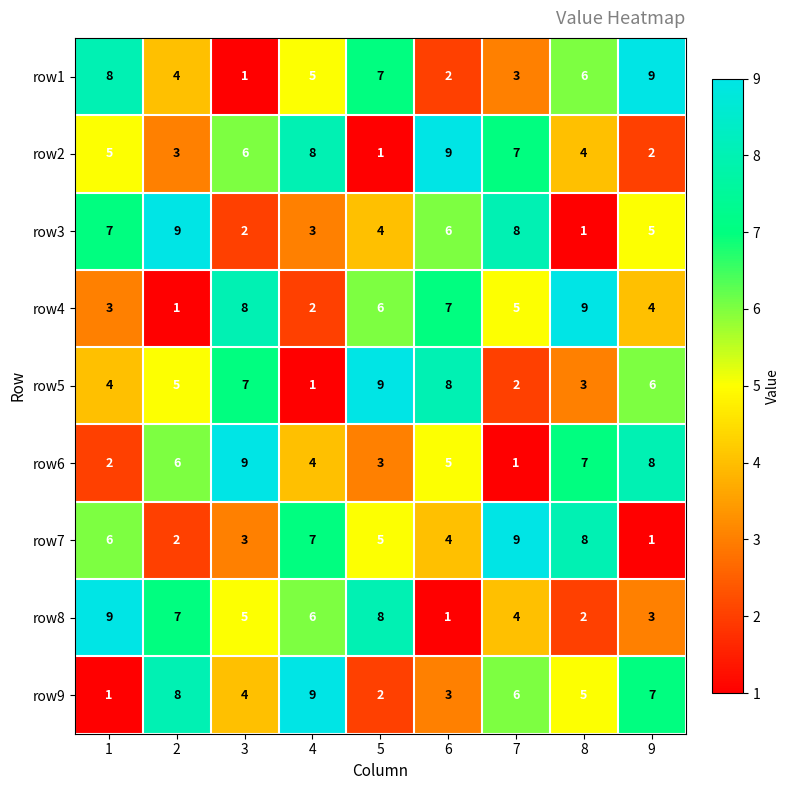

What is the sum of all row3 values?

45